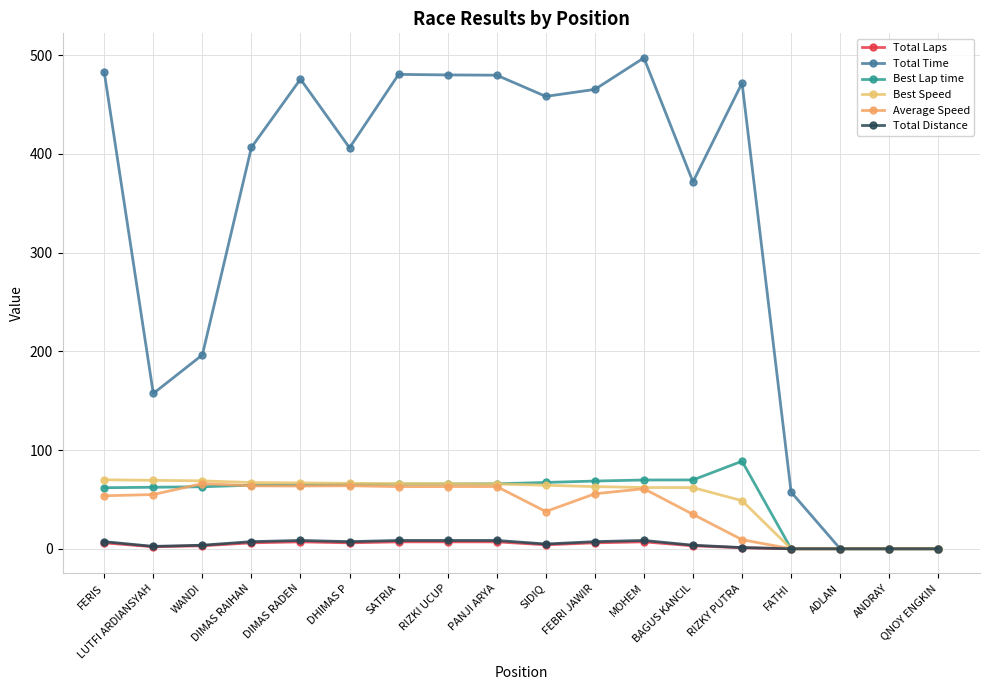

At how many categories does at least one series exceed 469?

7